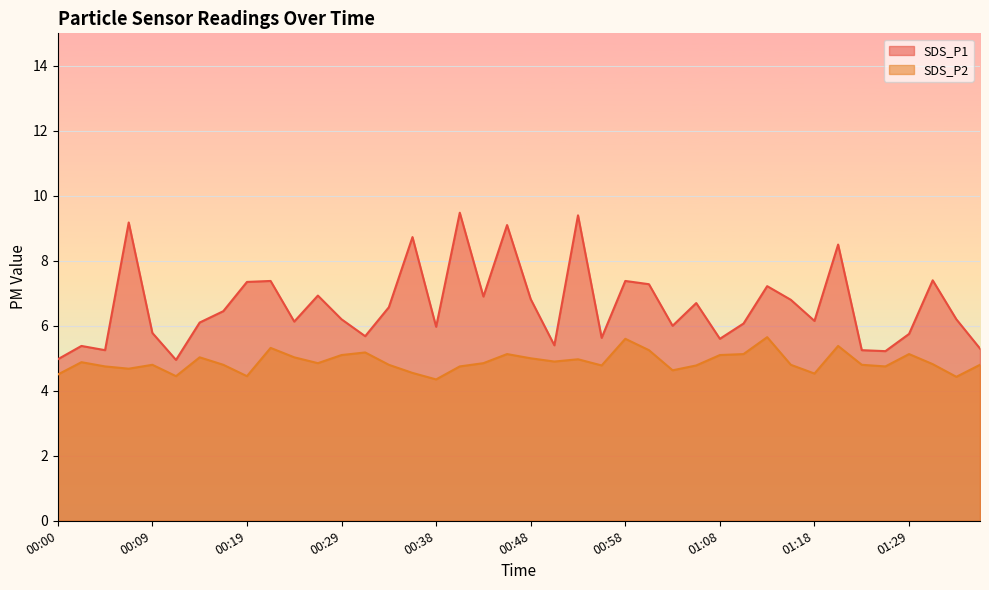

Is the value of SDS_P1 at 00:29 greater than the value of SDS_P2 at 01:00?

Yes